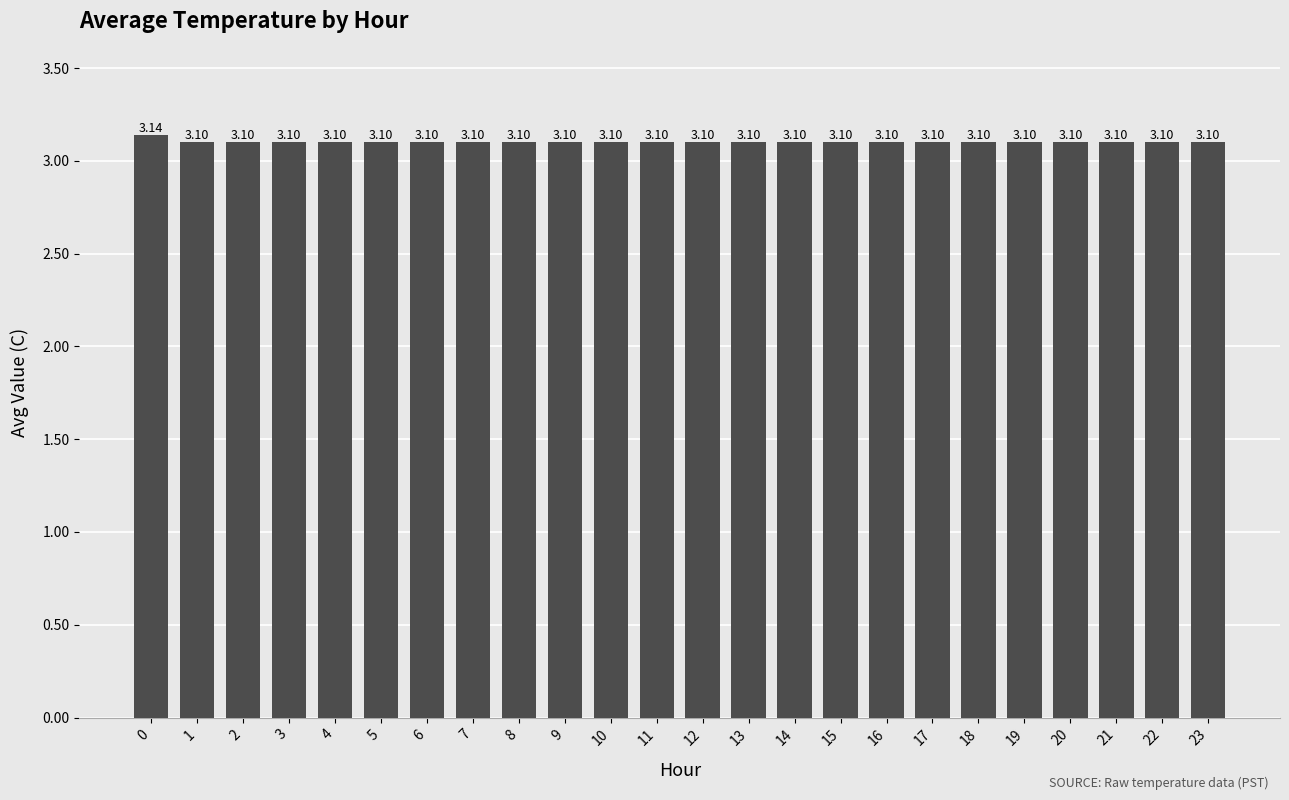

How many bars are there in total?

24